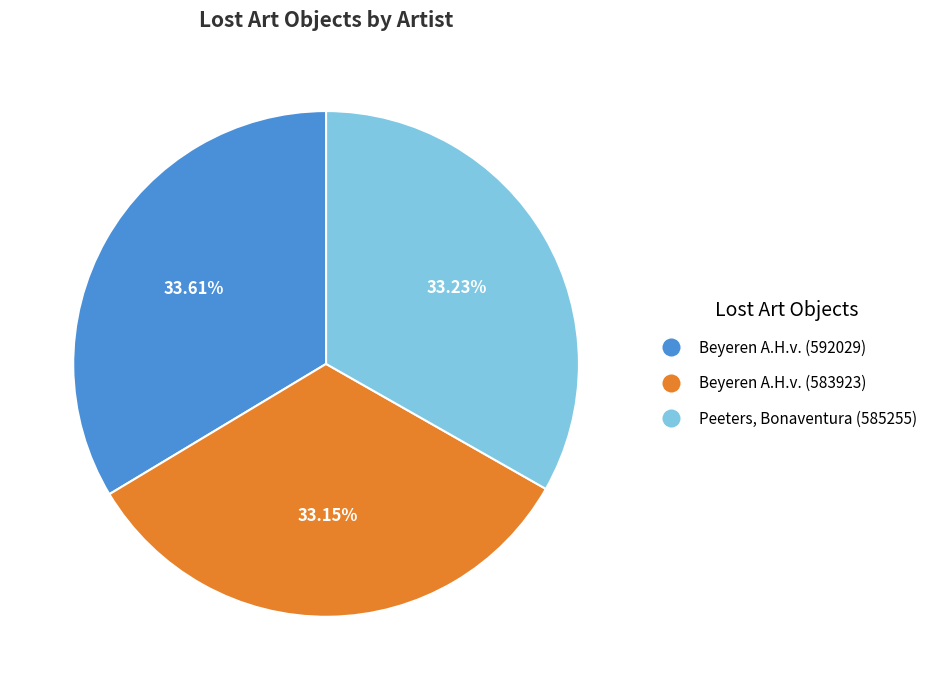

Is there any slice that represents more than half of the pie?

No